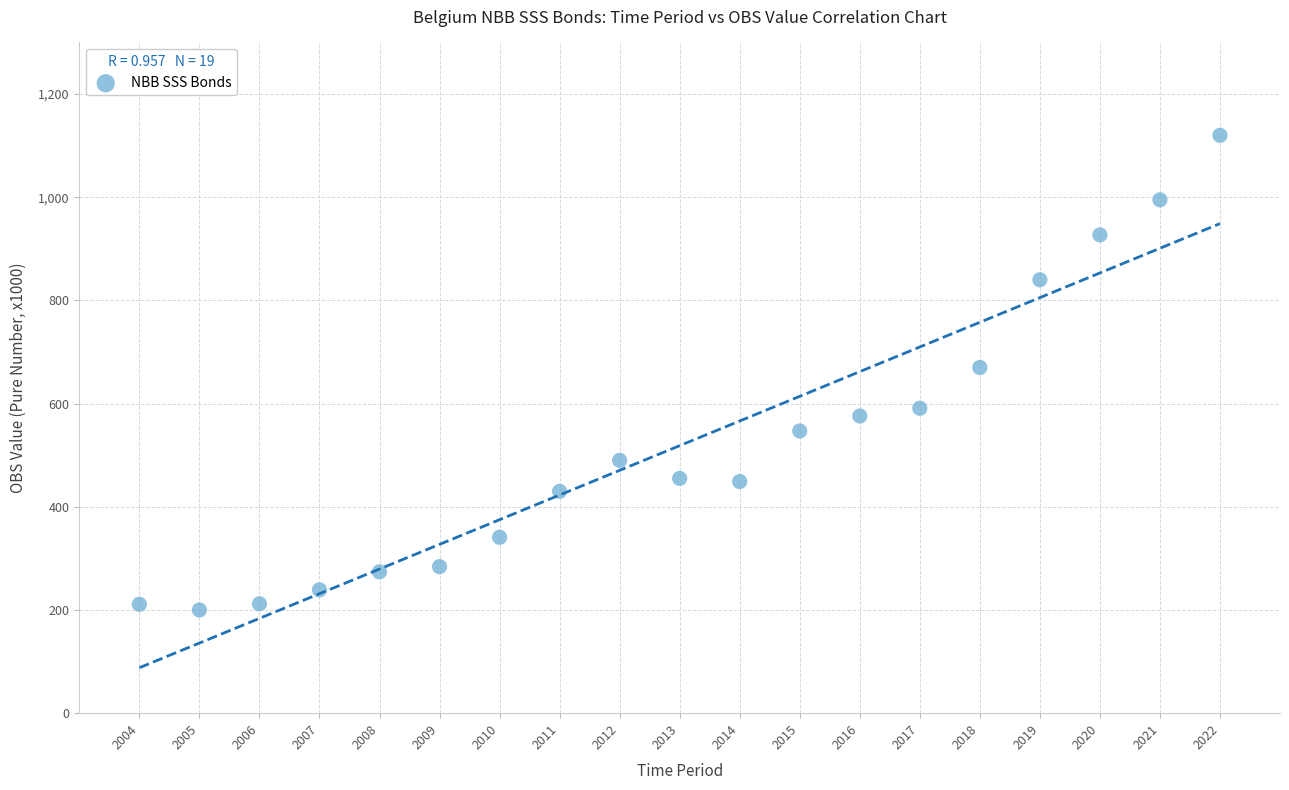

What is the range of X values (max minus min)?

18